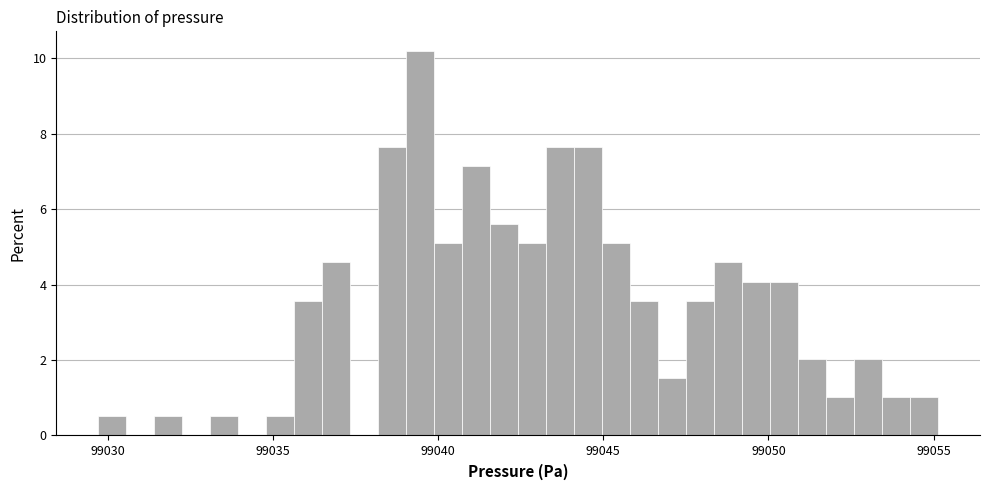

Around what value on the x-axis is the tallest bar? Give the approximate position of its centre, as read against the axis.

99039.5